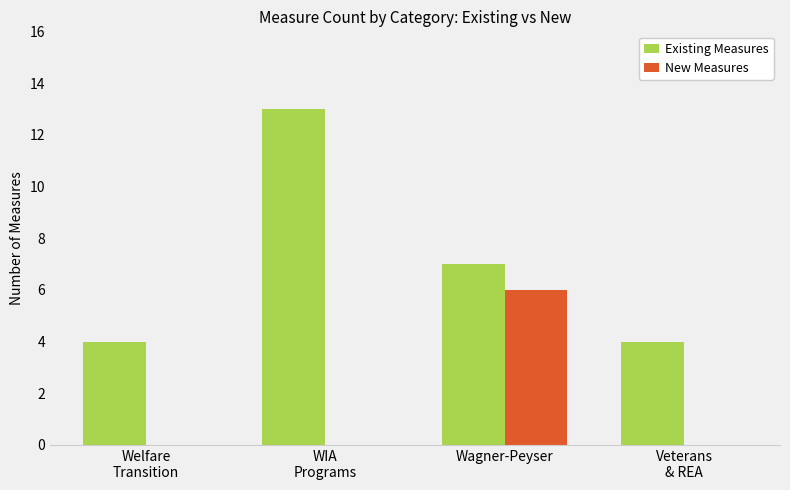

What is the maximum value for Existing Measures?

13